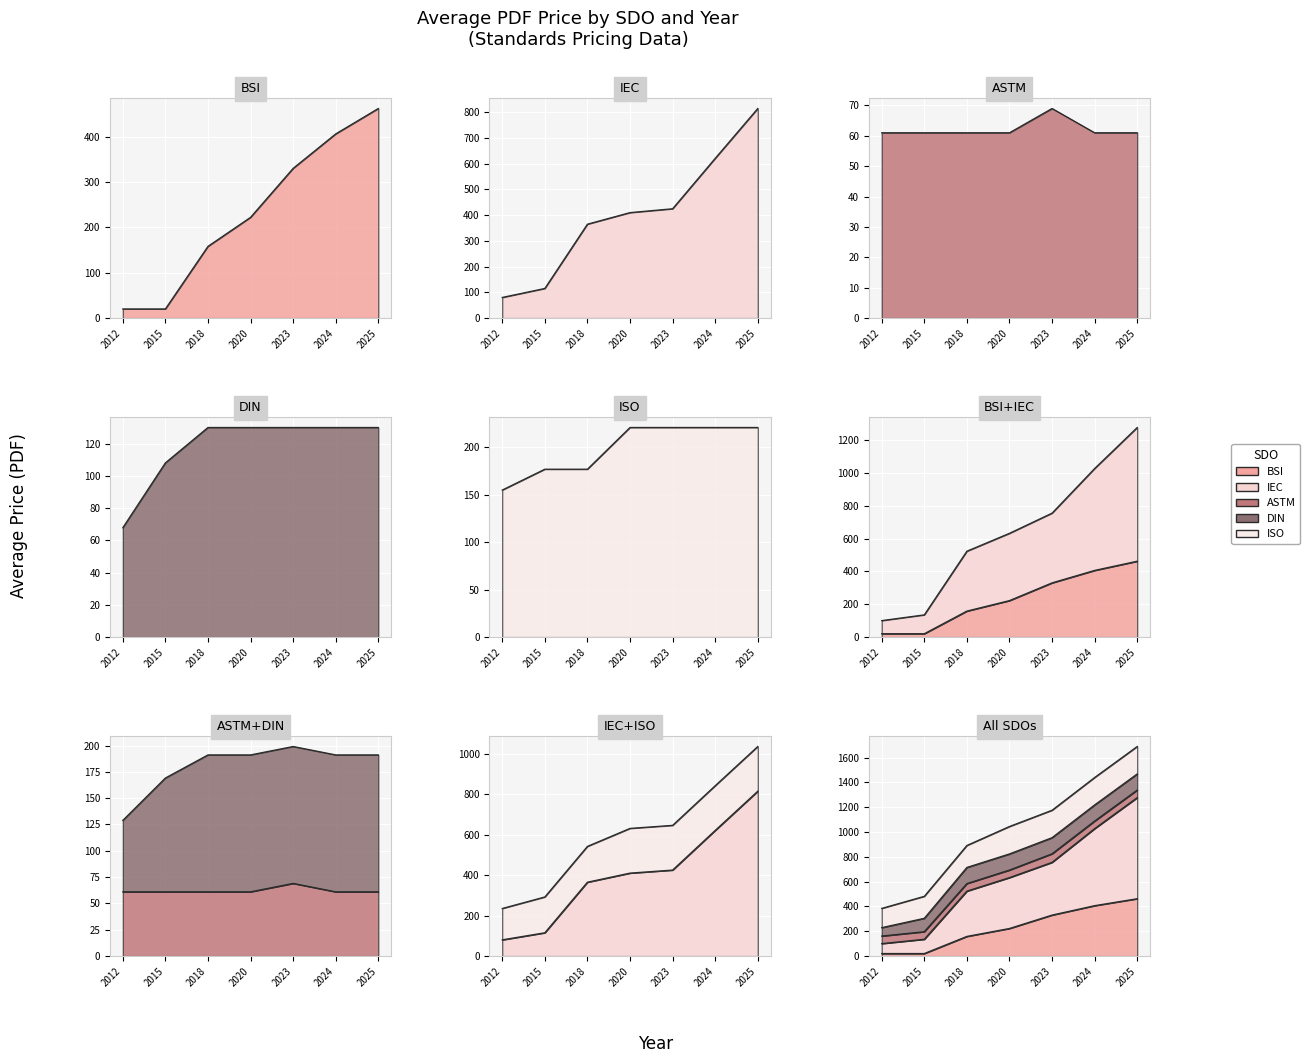

Which has a higher value, 2012 or 2023?

2023